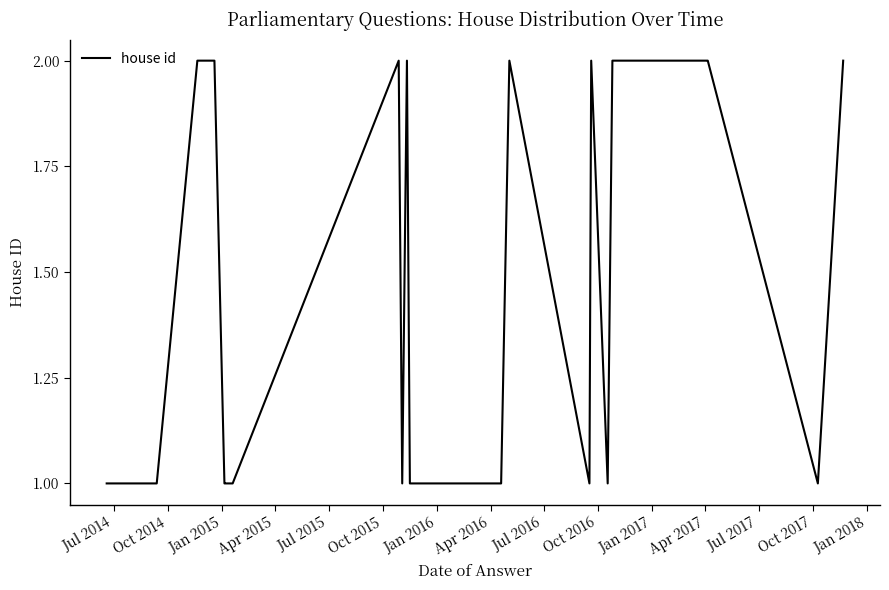

Does the chart display data point markers on the line(s)?

No